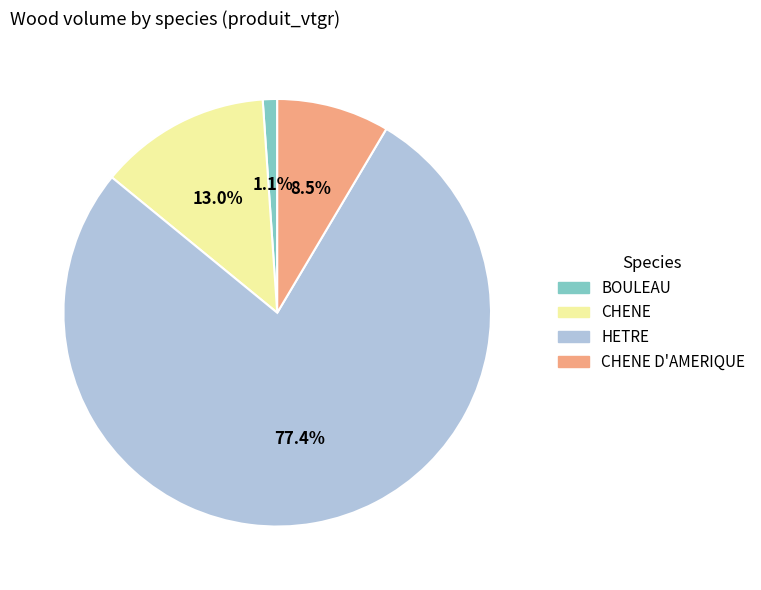

What is the smallest slice in the pie chart?

BOULEAU